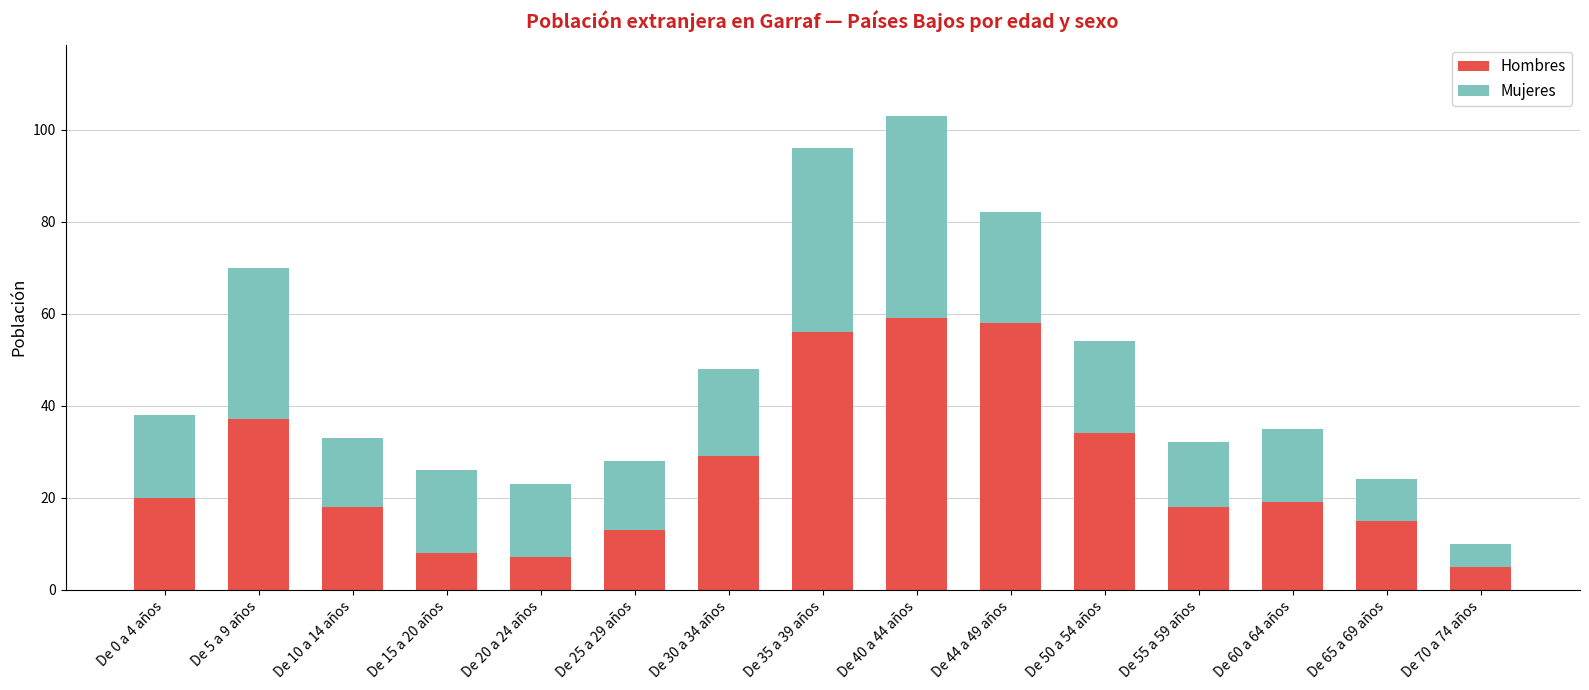

Reading right to left, transcribe the values for Hombres.

De 70 a 74 años=5	De 65 a 69 años=15	De 60 a 64 años=19	De 55 a 59 años=18	De 50 a 54 años=34	De 44 a 49 años=58	De 40 a 44 años=59	De 35 a 39 años=56	De 30 a 34 años=29	De 25 a 29 años=13	De 20 a 24 años=7	De 15 a 20 años=8	De 10 a 14 años=18	De 5 a 9 años=37	De 0 a 4 años=20